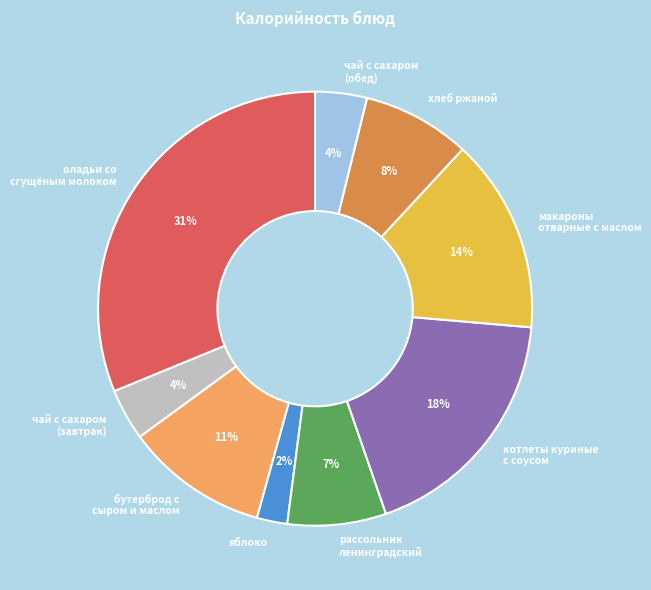

The котлеты куриные с соусом slice represents 33% of the pie. True or false?

False